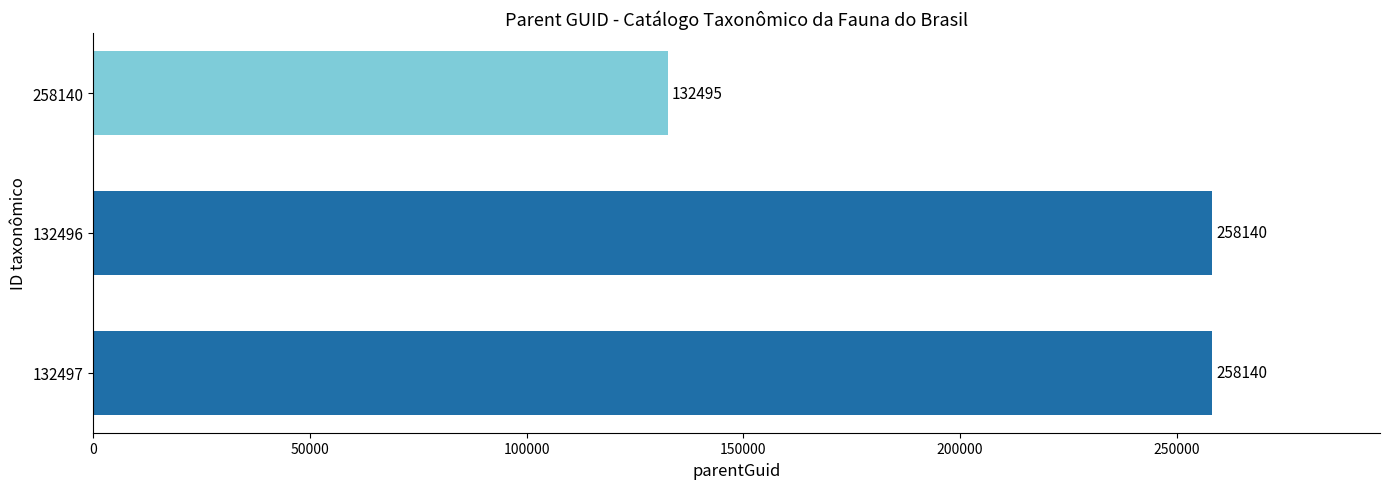

How many values are between 132495 and 258140?

3